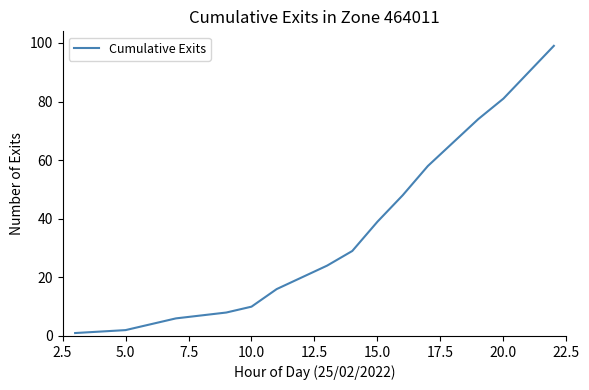

What is the greatest value displayed?

99